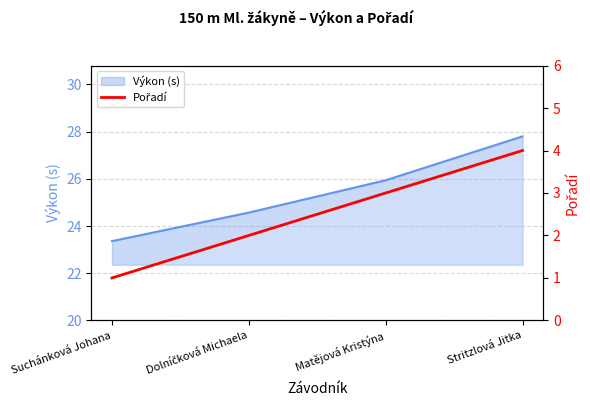

True or false: there are more than 0 points higher than both neighbors.

False